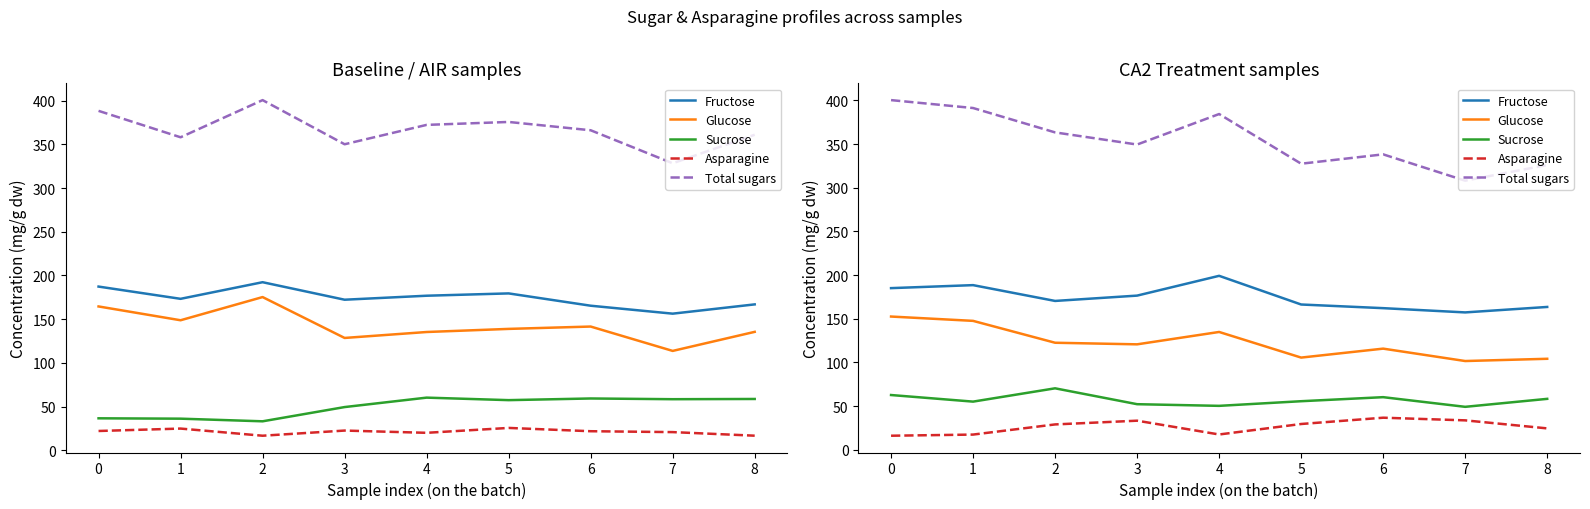

What is the greatest value displayed?

400.2